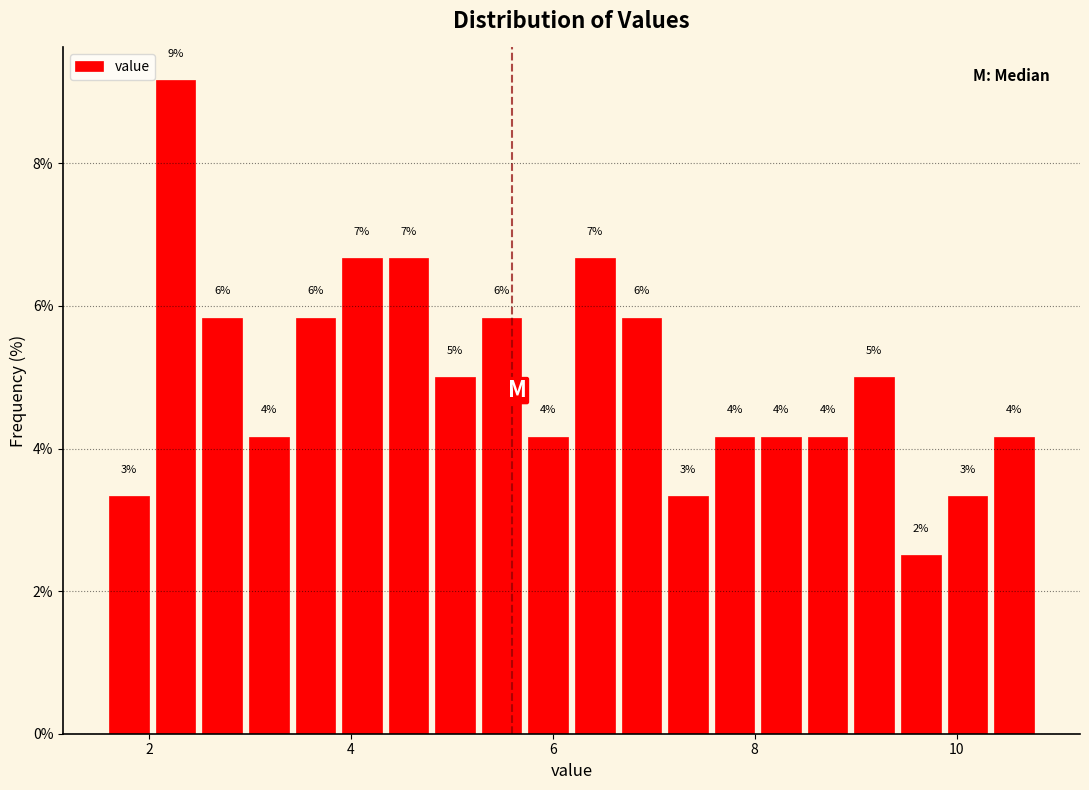

Read against the x-axis, roughly where is the centre of the tallest bar?

2.2